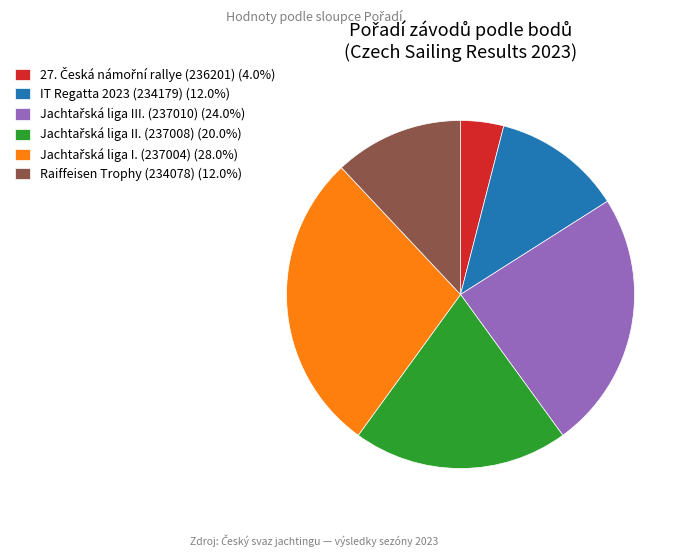

Count the number of slices in the pie.

6